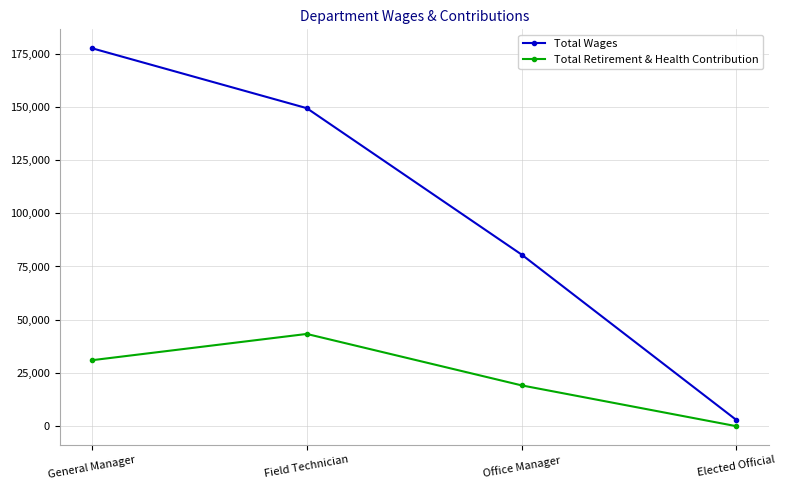

The value of Total Wages at Office Manager is 121798. True or false?

False